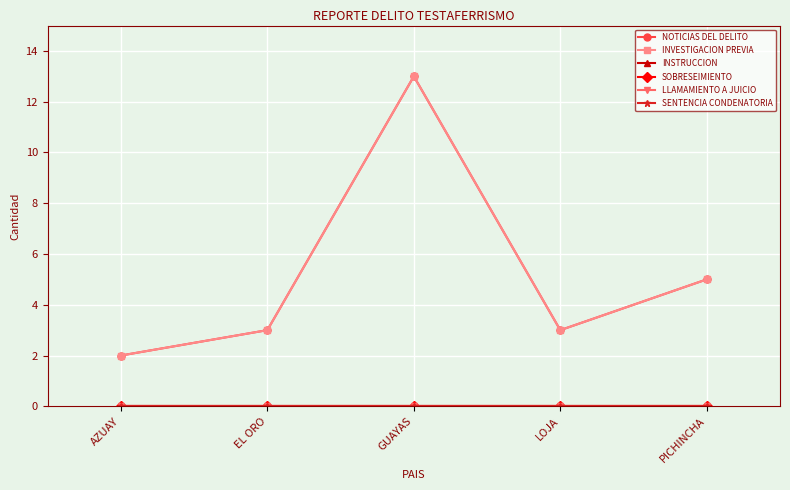

Which label corresponds to the largest value in the chart?

GUAYAS